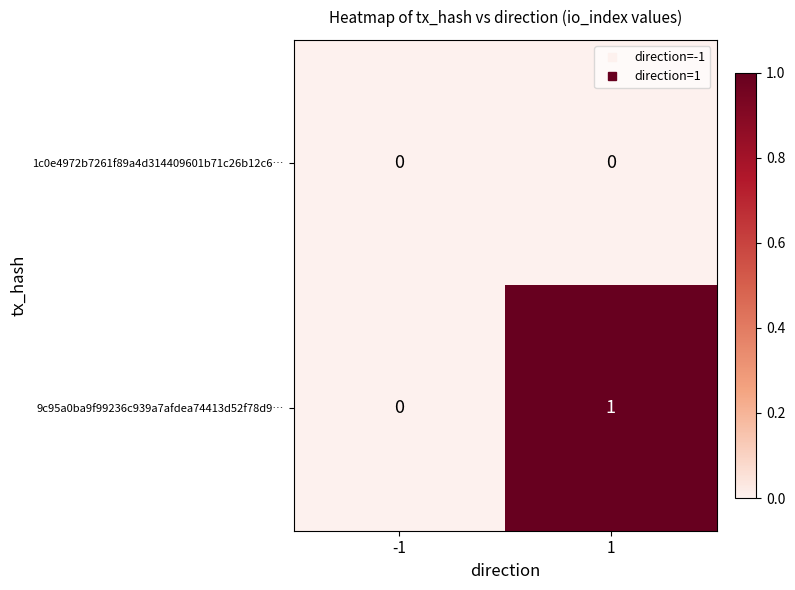

Rank the series at 1 from lowest to highest value.

1c0e4972b7261f89a4d314409601b71c26b12c6…, 9c95a0ba9f99236c939a7afdea74413d52f78d9…